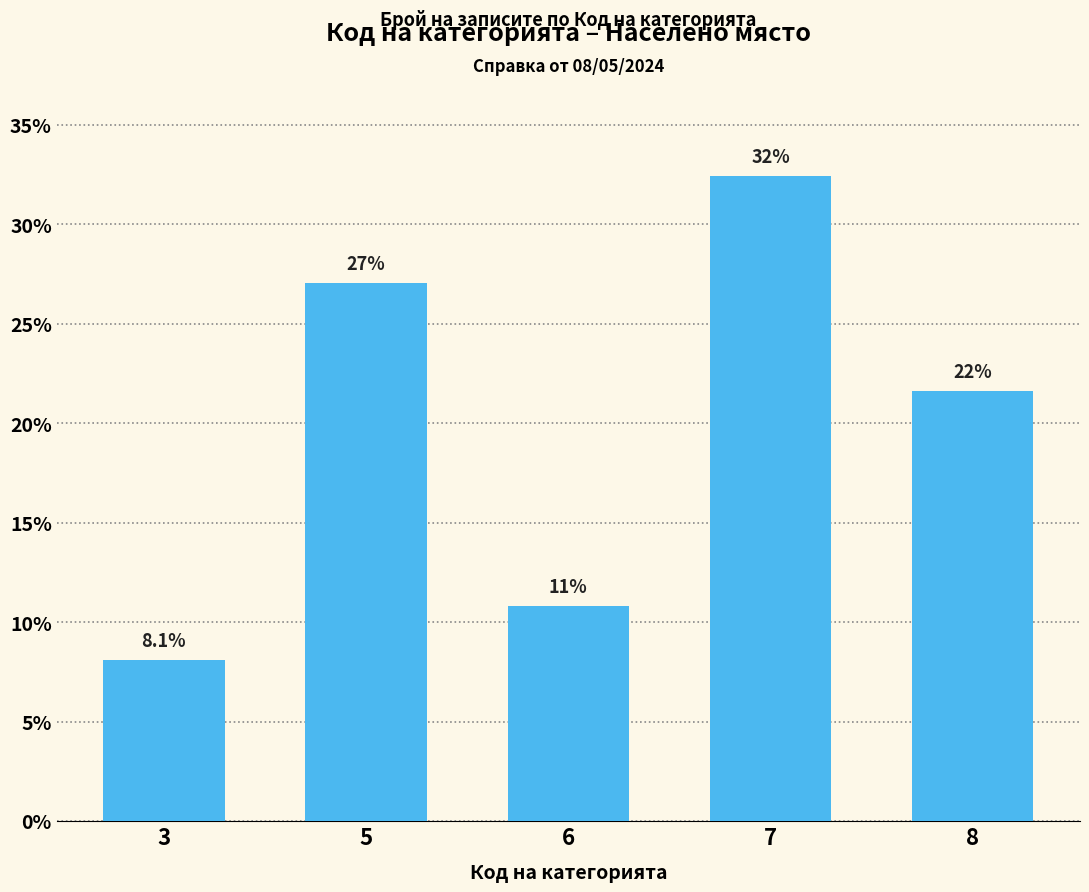

Are the bars horizontal?

No